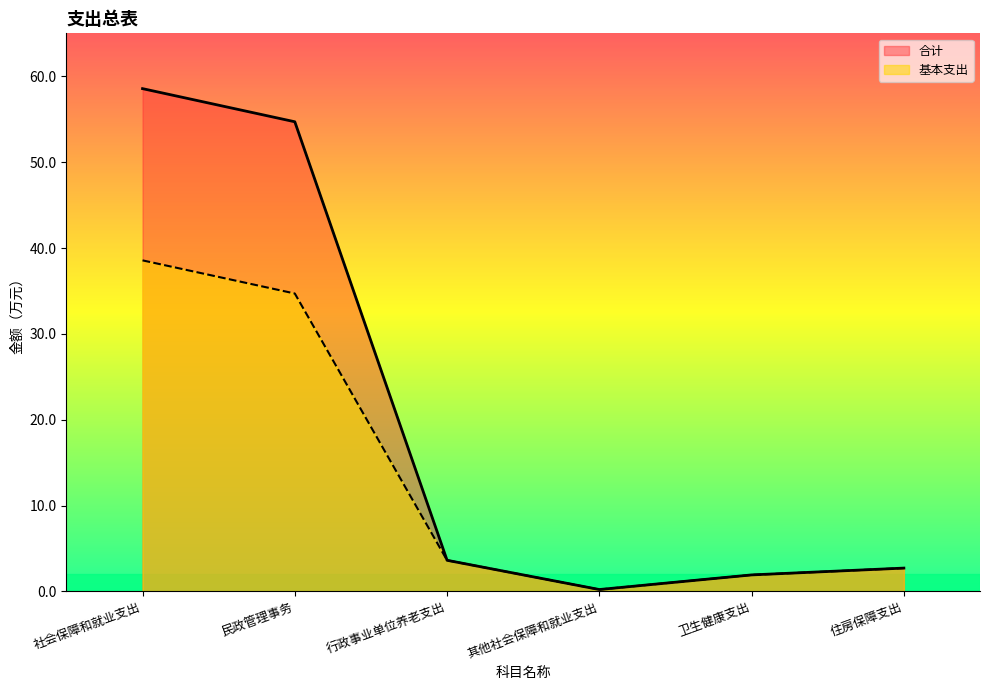

What is the highest value of the 基本支出 series?

38.6